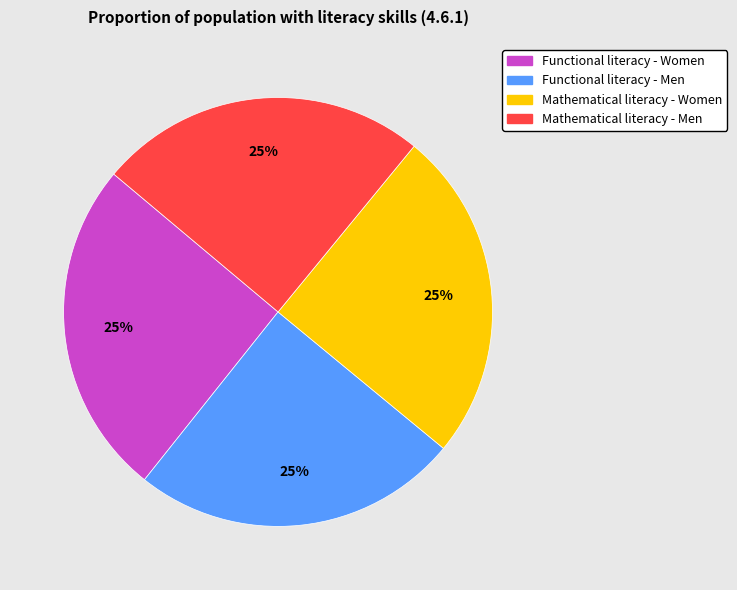

To the nearest percent, what portion does Mathematical literacy - Women represent?

25%